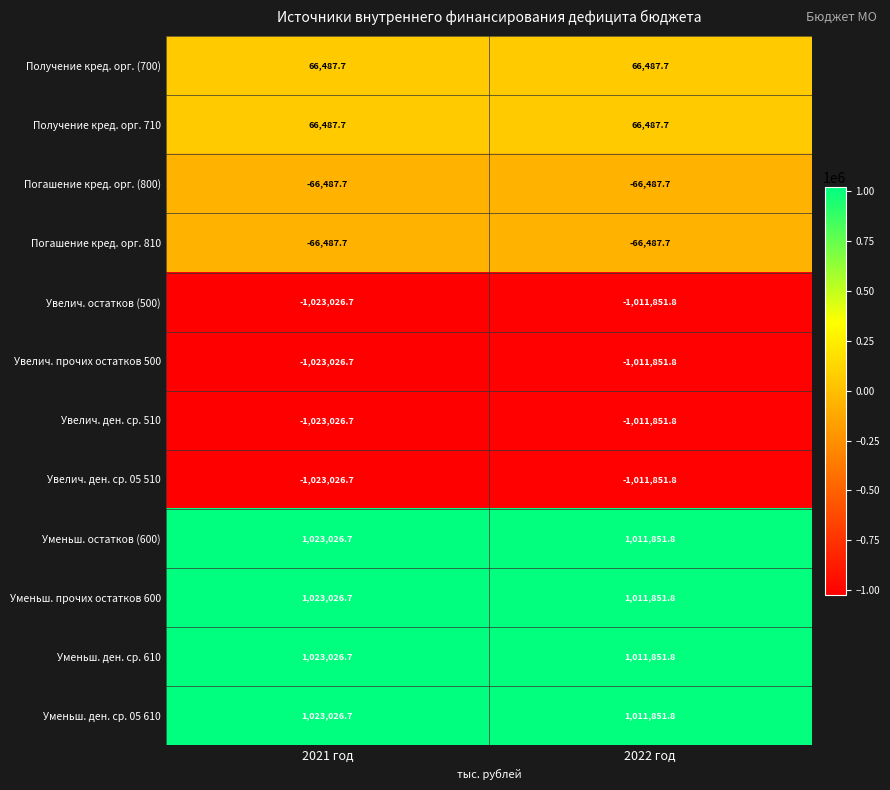

Reading right to left, extract all data points from this chart.

Получение кред. орг. (700): 2022 год=66487.7	2021 год=66487.7
Получение кред. орг. 710: 2022 год=66487.7	2021 год=66487.7
Погашение кред. орг. (800): 2022 год=-66487.7	2021 год=-66487.7
Погашение кред. орг. 810: 2022 год=-66487.7	2021 год=-66487.7
Увелич. остатков (500): 2022 год=-1011851.8	2021 год=-1023026.7
Увелич. прочих остатков 500: 2022 год=-1011851.8	2021 год=-1023026.7
Увелич. ден. ср. 510: 2022 год=-1011851.8	2021 год=-1023026.7
Увелич. ден. ср. 05 510: 2022 год=-1011851.8	2021 год=-1023026.7
Уменьш. остатков (600): 2022 год=1011851.8	2021 год=1023026.7
Уменьш. прочих остатков 600: 2022 год=1011851.8	2021 год=1023026.7
Уменьш. ден. ср. 610: 2022 год=1011851.8	2021 год=1023026.7
Уменьш. ден. ср. 05 610: 2022 год=1011851.8	2021 год=1023026.7